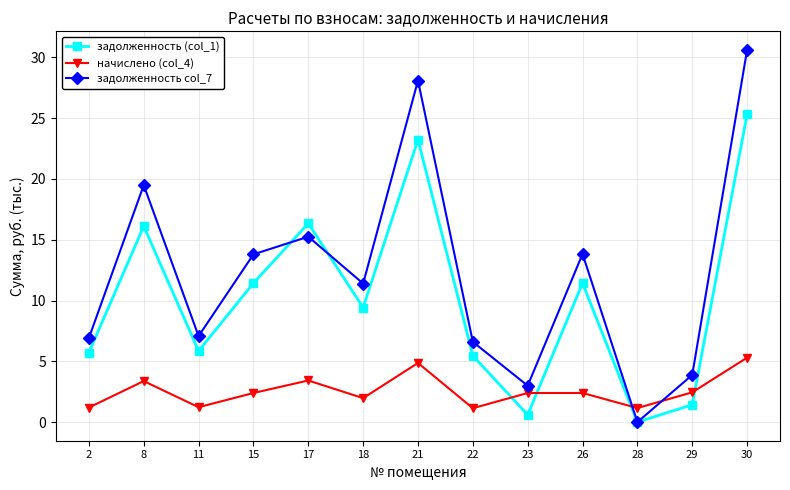

Is the value of задолженность (col_1) at 30 greater than the value of задолженность col_7 at 11?

Yes